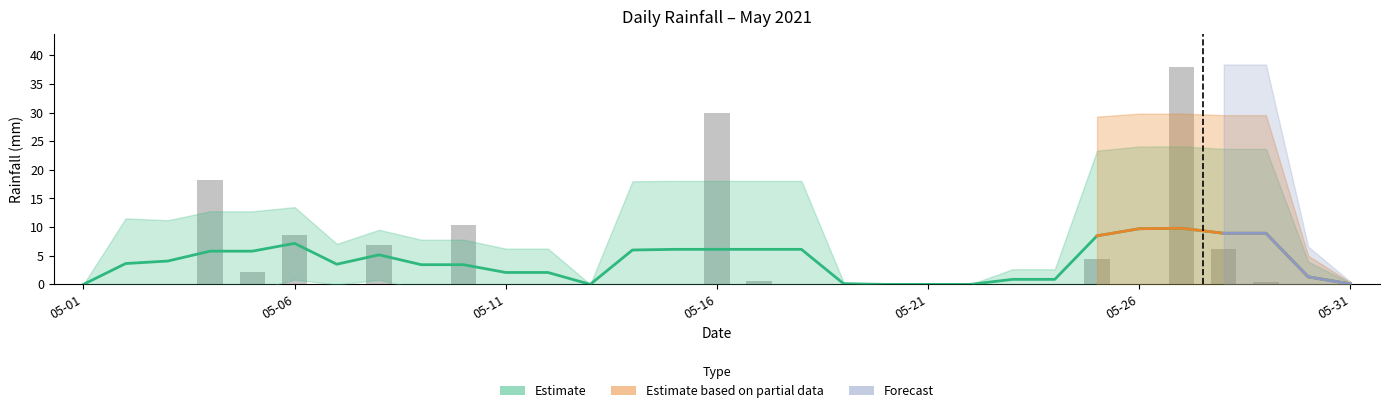

How many bars are there in total?

31